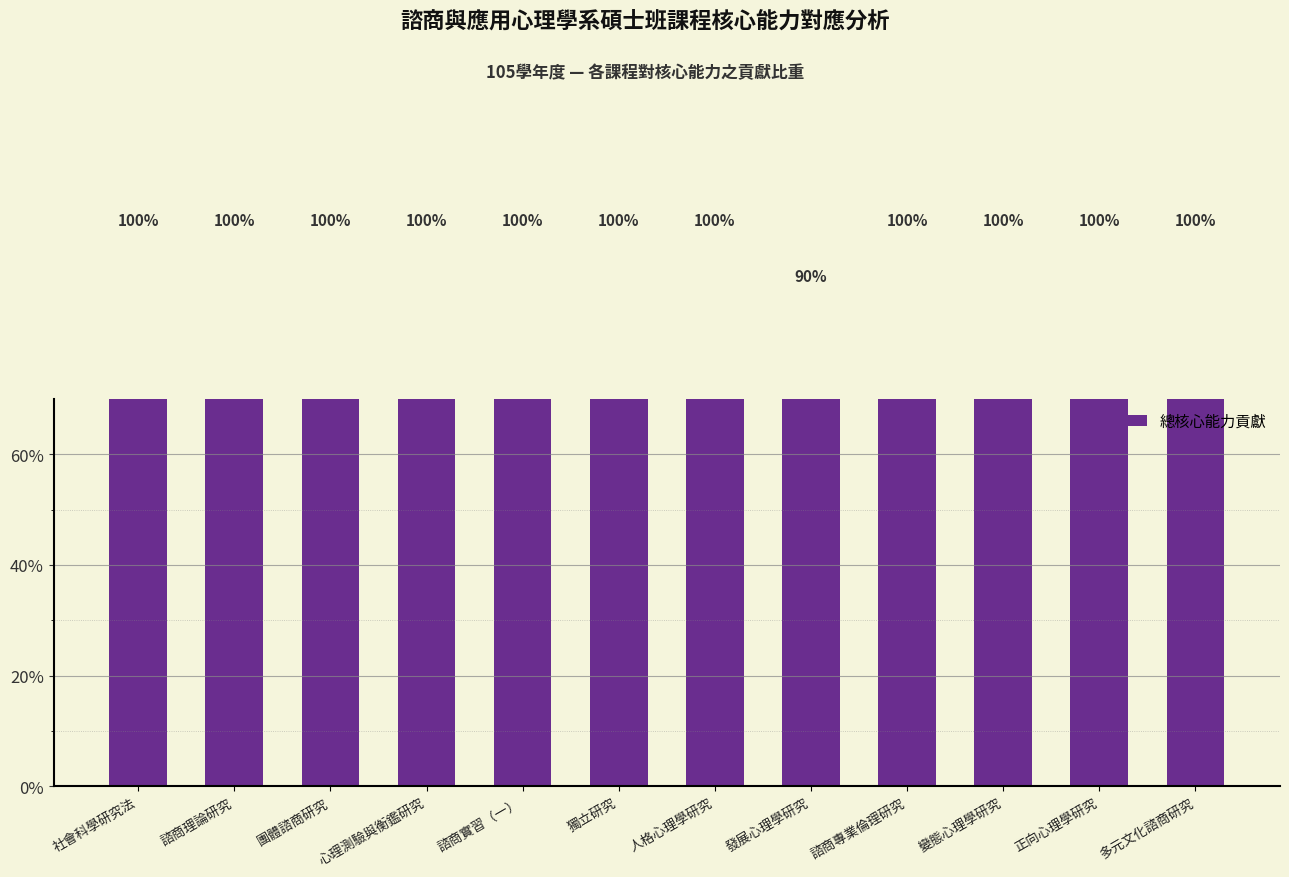

What position from the left is 諮商理論研究?

2